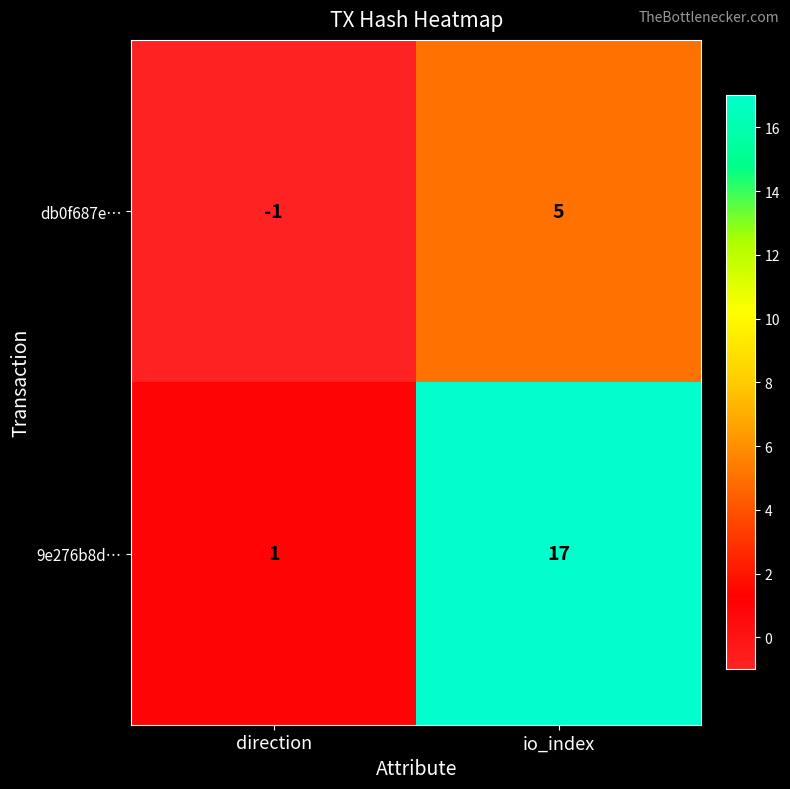

How many distinct data groups are displayed?

2